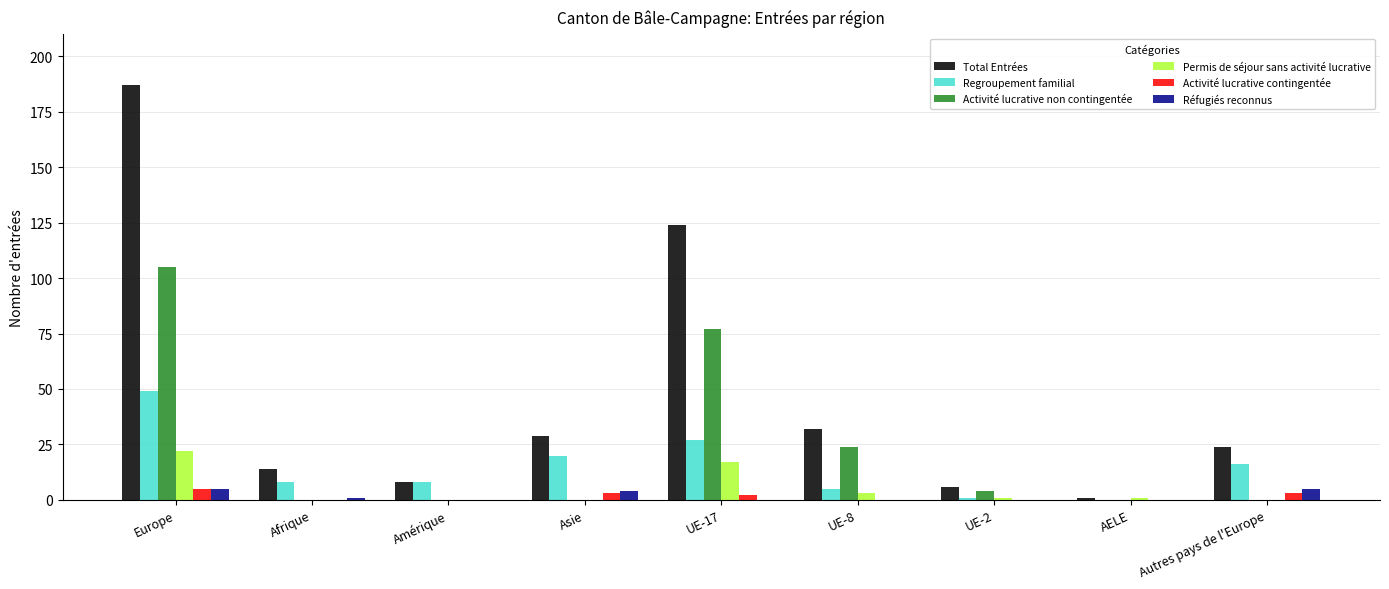

Is it true that Activité lucrative contingentée equals 3 at Asie?

True